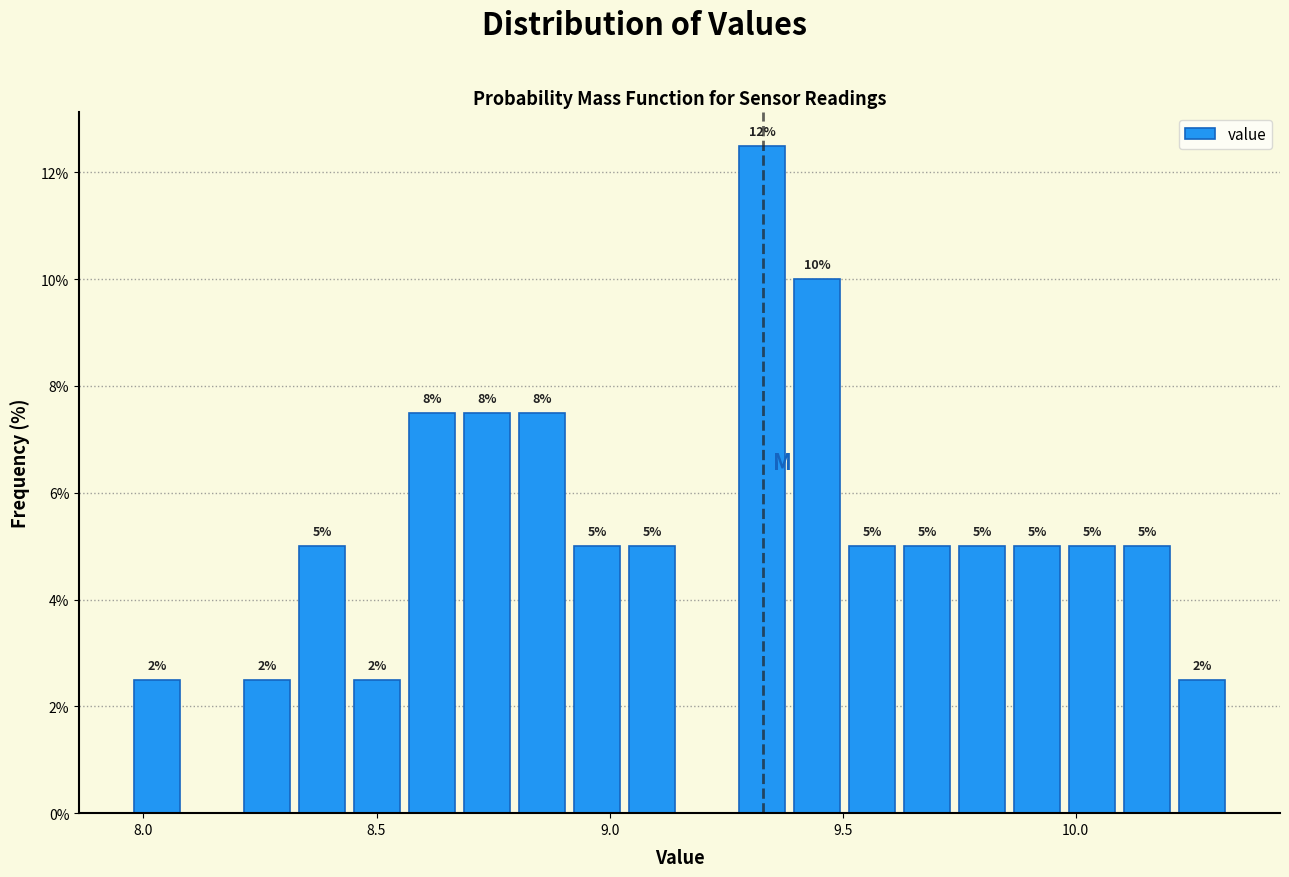

Around what value on the x-axis is the tallest bar? Give the approximate position of its centre, as read against the axis.

9.35